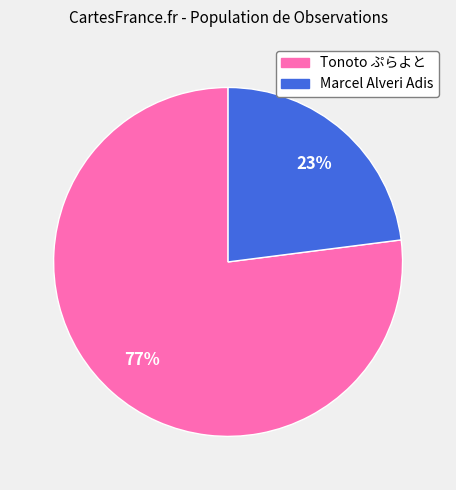

Do Tonoto ぷらよと and Marcel Alveri Adis together represent more than half of the pie?

Yes